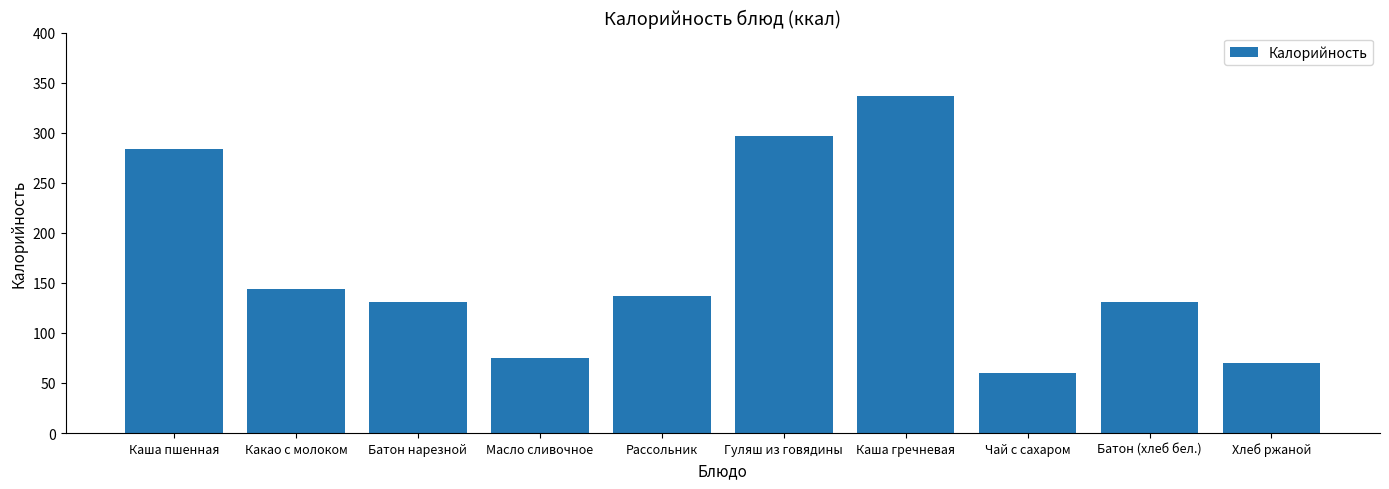

What value does the data have at Батон (хлеб бел.)?

131.0